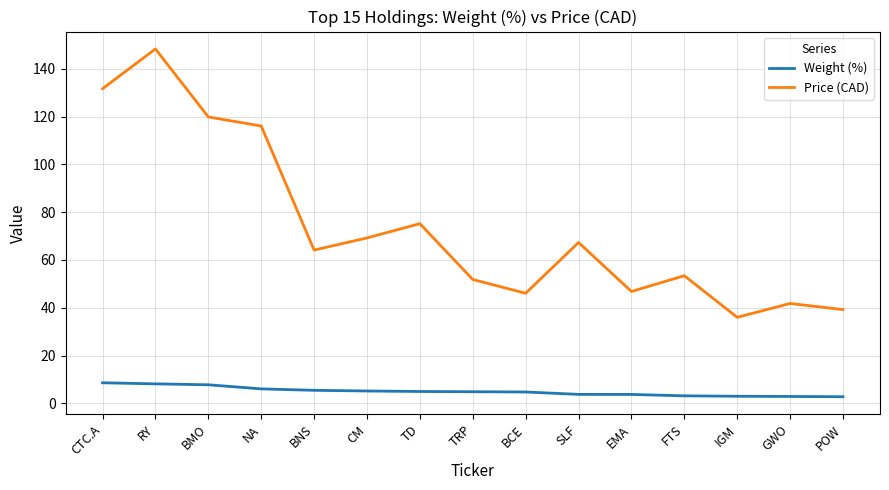

At BMO, list the series in order from largest to smallest.

Price (CAD), Weight (%)